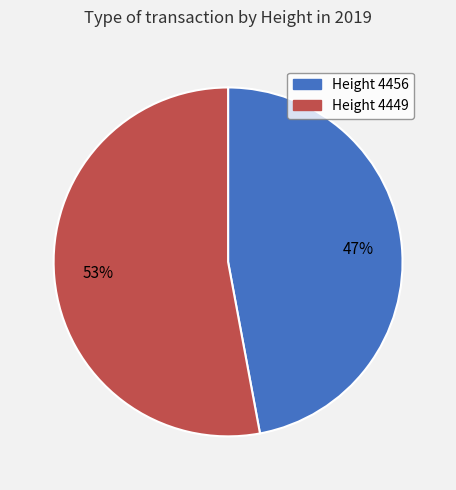

Does any single category account for the majority?

Yes